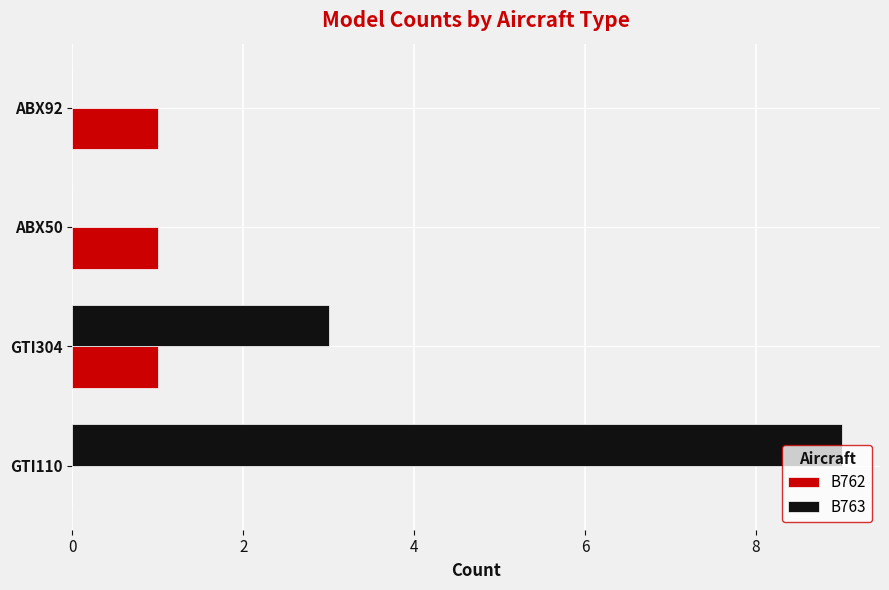

Which series changed the most between GTI110 and GTI304?

B763